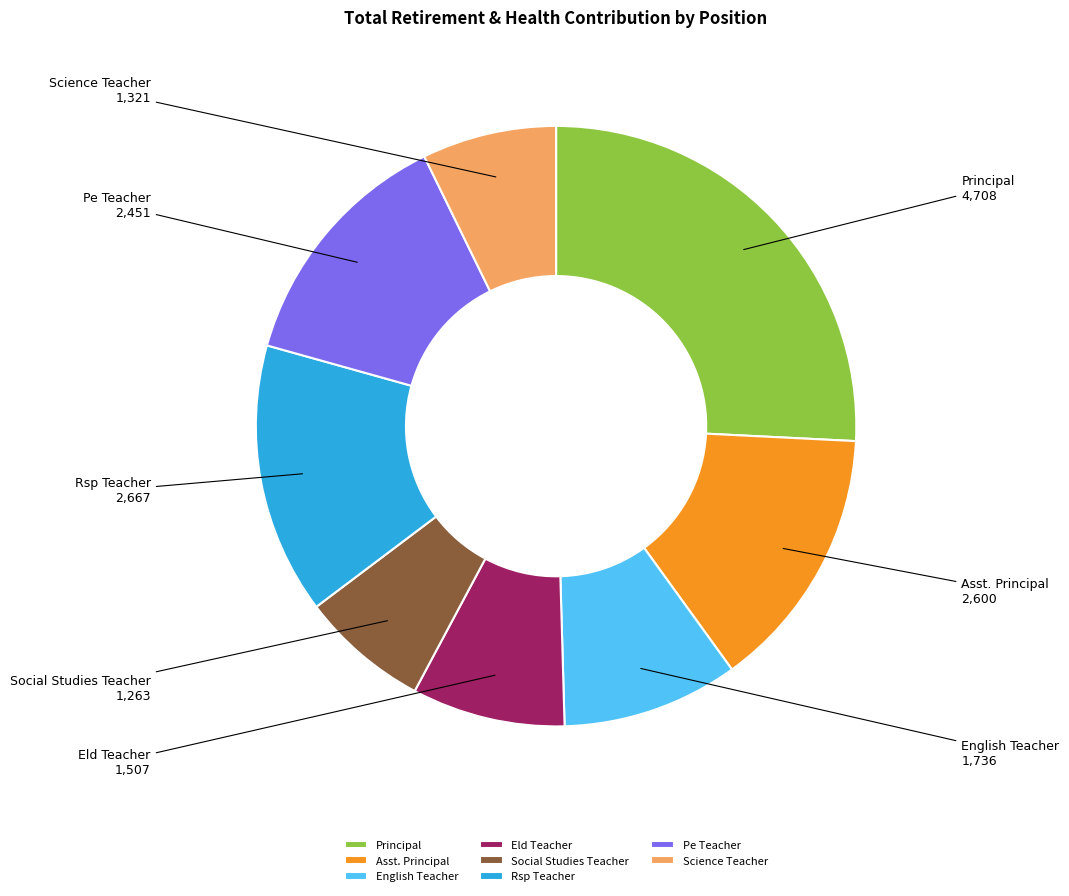

Is it true that Asst. Principal is 14% of the pie?

True